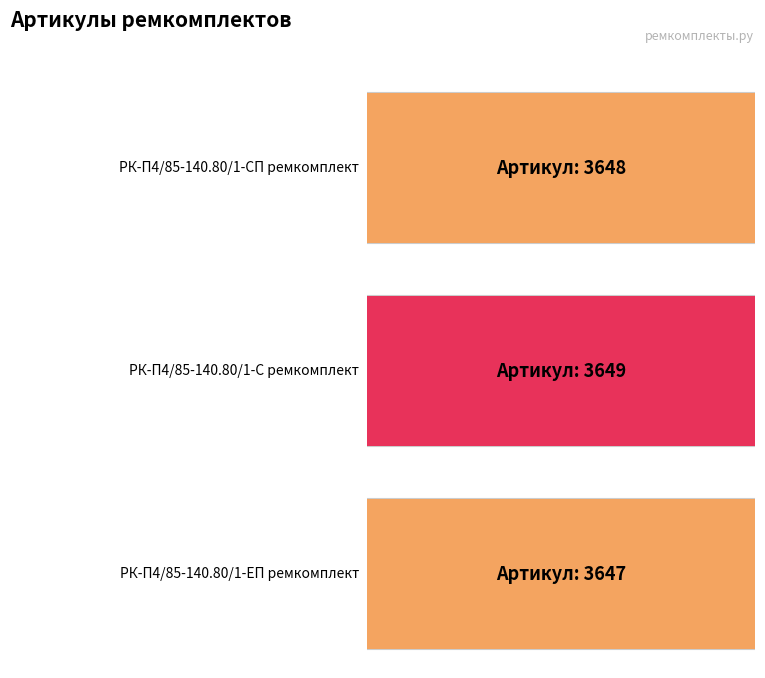

Are the bars horizontal?

Yes